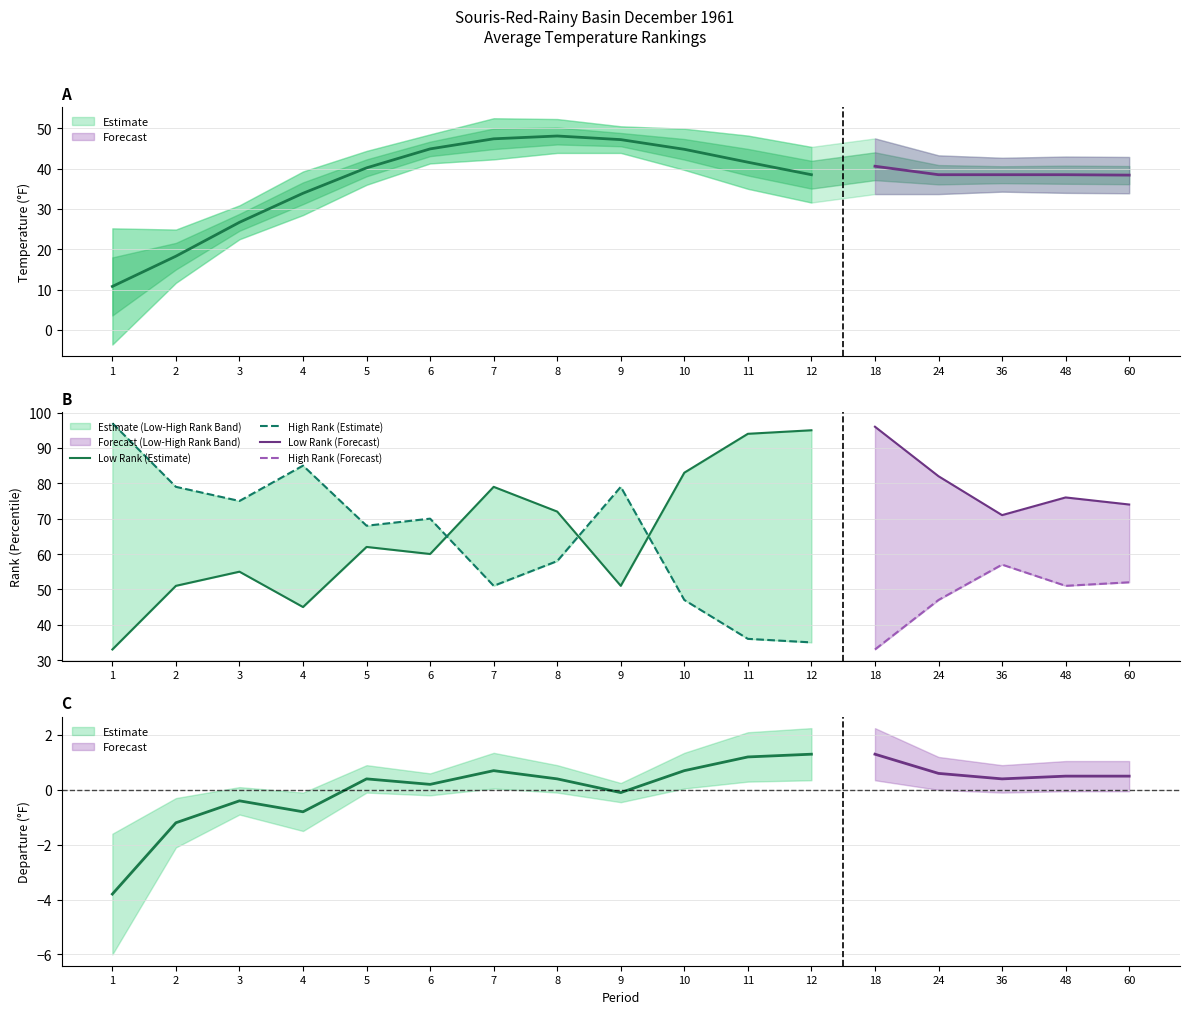

Which category has the highest value across all series?

1